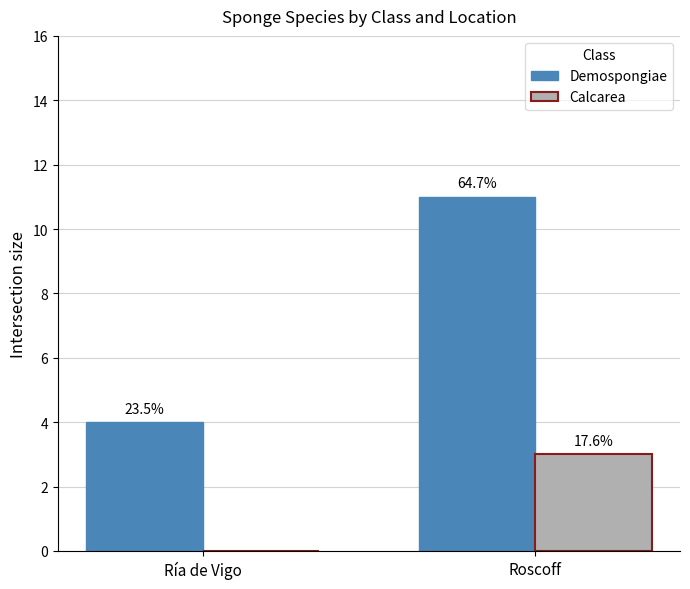

What is the difference between the Calcarea values at Ría de Vigo and Roscoff?

3